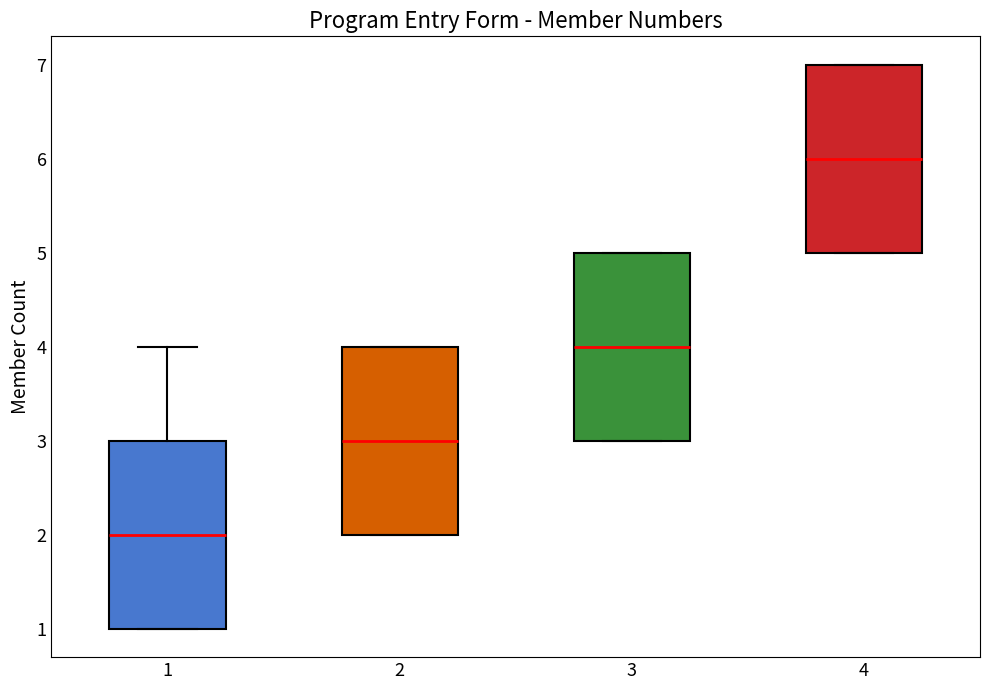

Reading left to right, read every box against the y-axis: the position of its median line, the range the box covers, and the ends of its whiskers. The values are not printed on the chart, so give them approximately, as read against the axis.

1: median 2, box 1 to 3, whiskers 1 to 4
2: median 3, box 2 to 4, whiskers 2 to 4
3: median 4, box 3 to 5, whiskers 3 to 5
4: median 6, box 5 to 7, whiskers 5 to 7